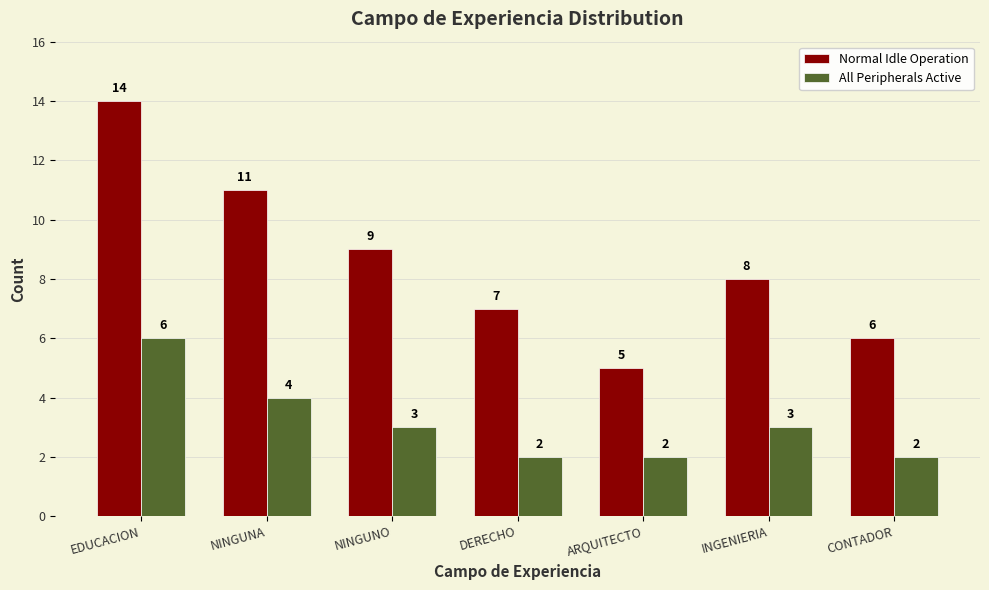

At which category is the sum across all series the highest?

EDUCACION